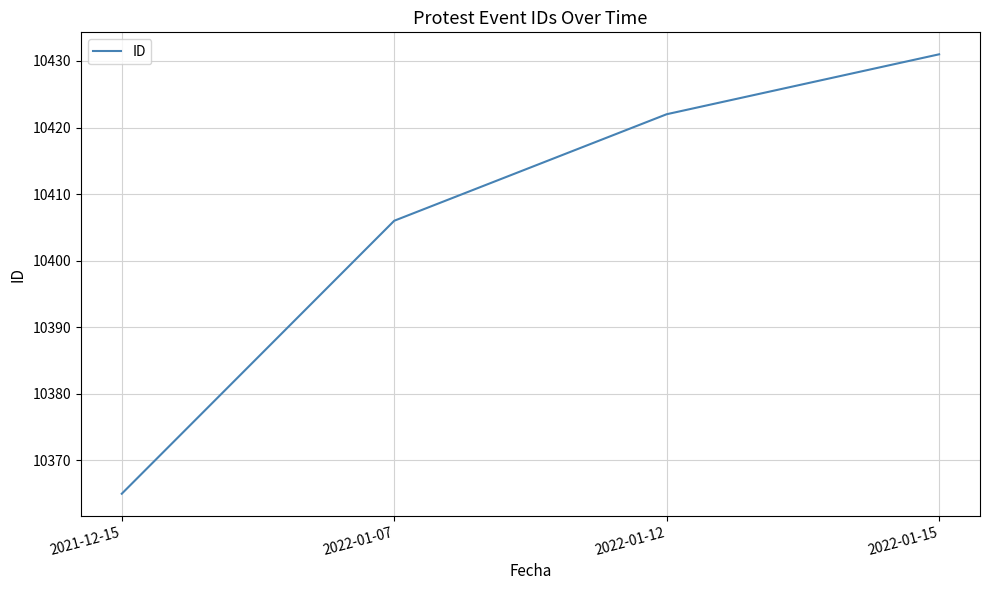

Reading right to left, list all the values displayed in this chart.

10431	10422	10406	10365